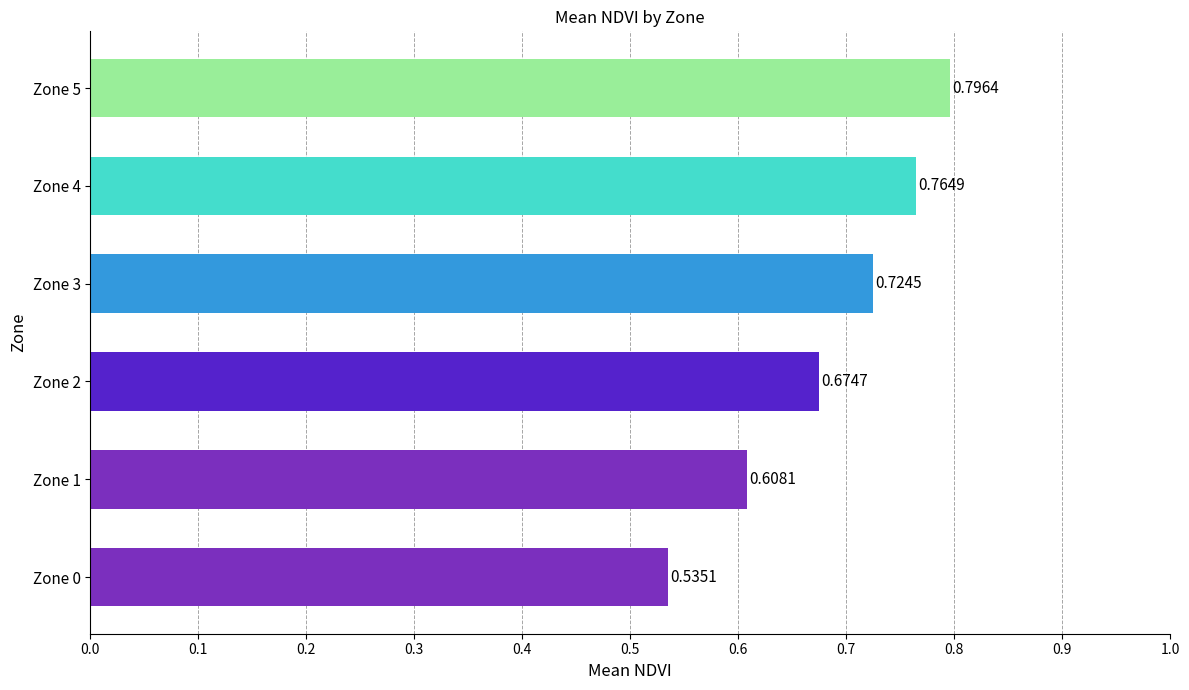

What is the sum of the values at Zone 4 and Zone 5?

1.6